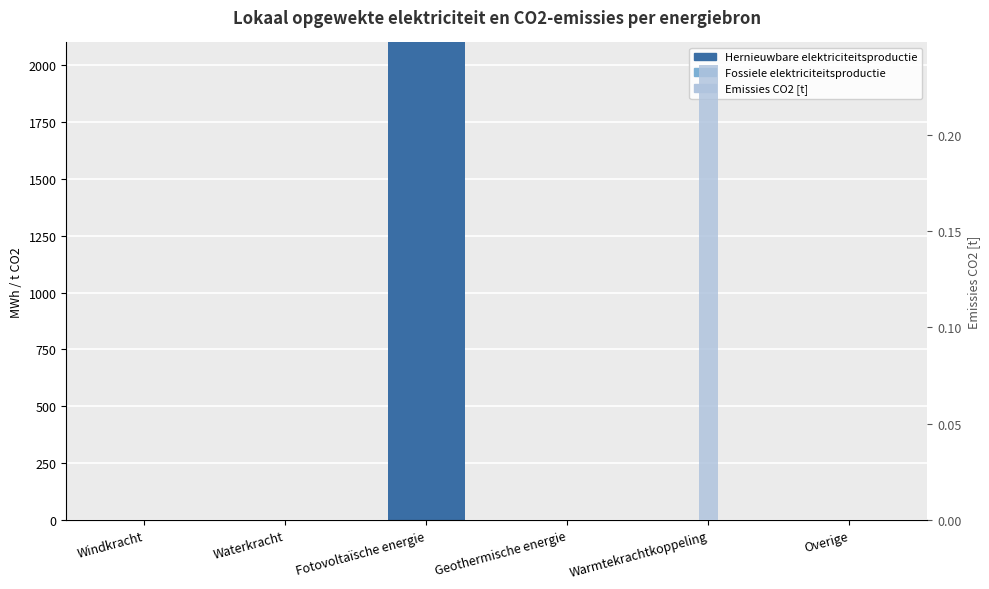

Which series changed the most between Fotovoltaïsche energie and Warmtekrachtkoppeling?

Hernieuwbare elektriciteitsproductie